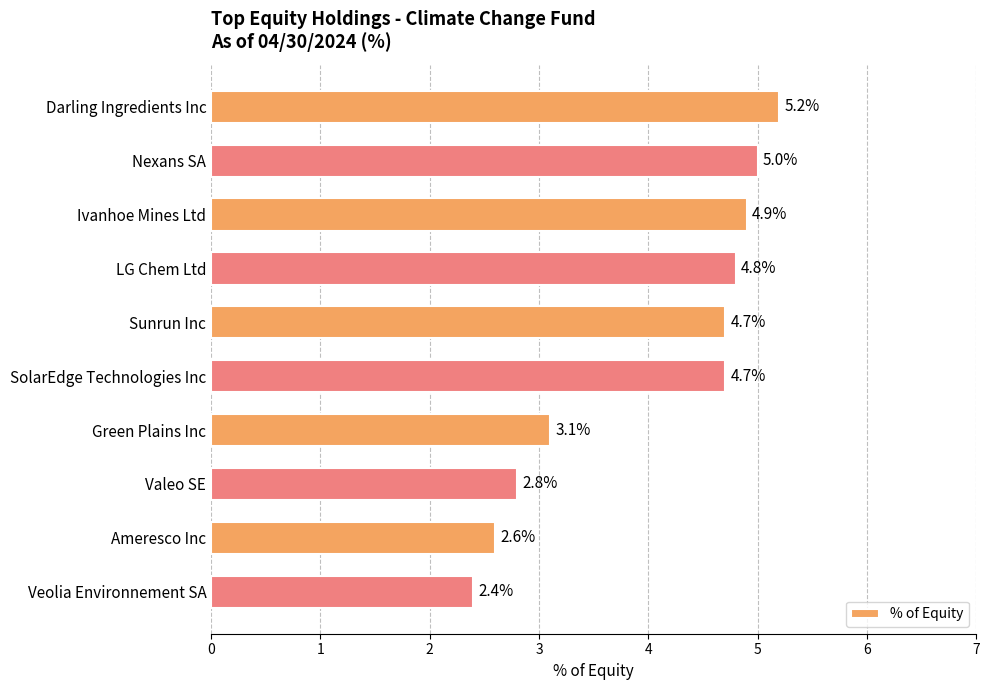

Approximately how many times larger is the value at Valeo SE compared to Ivanhoe Mines Ltd?

0.6